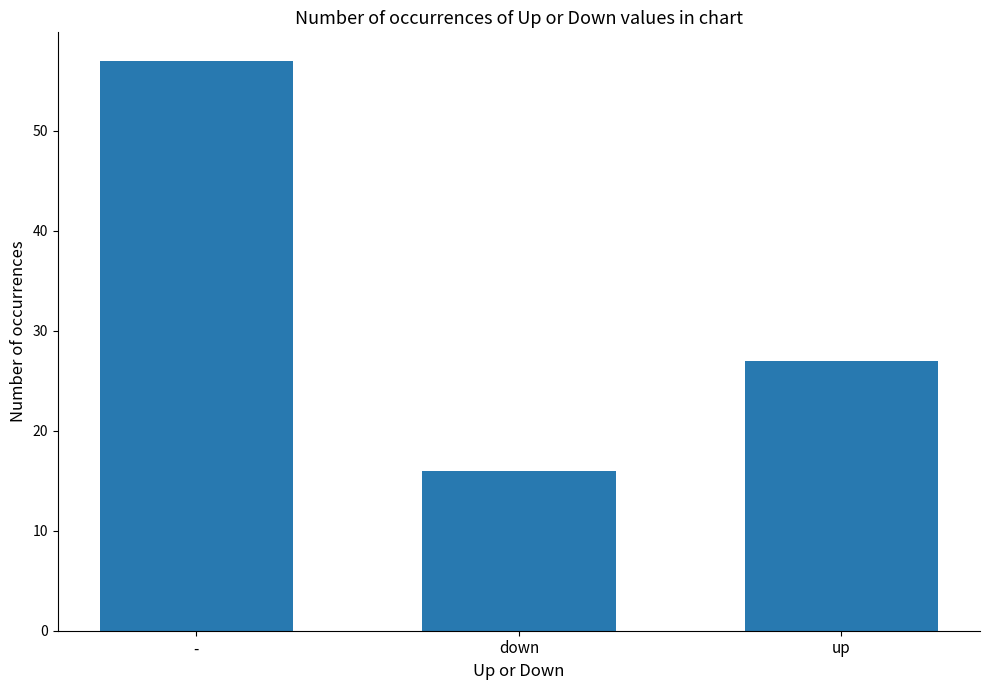

Reading left to right, list all the values displayed in this chart.

57	16	27